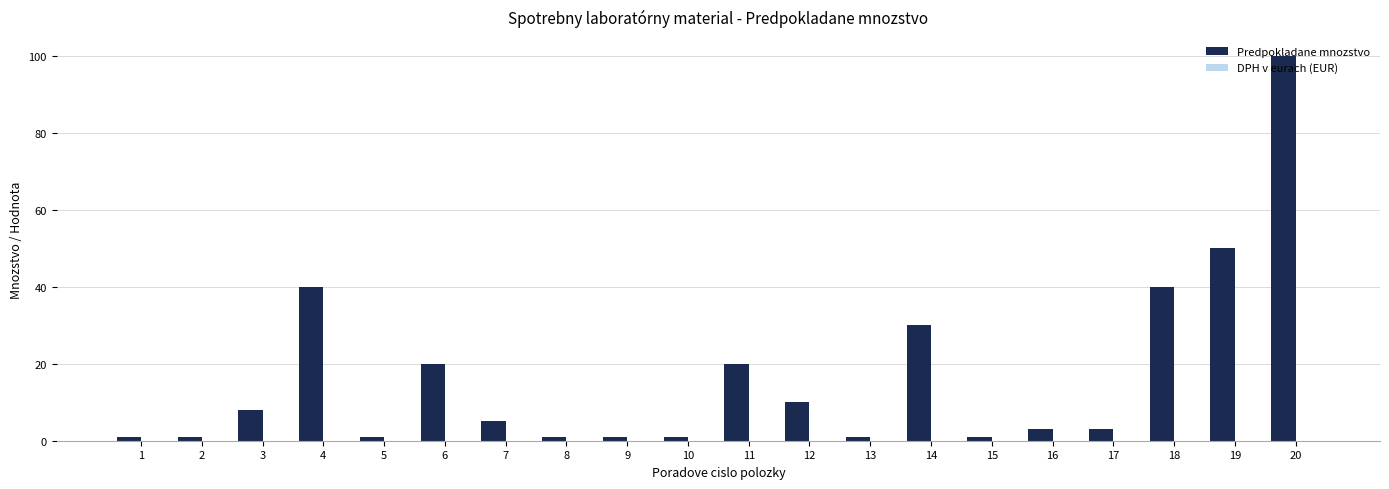

What is the greatest value displayed?

100